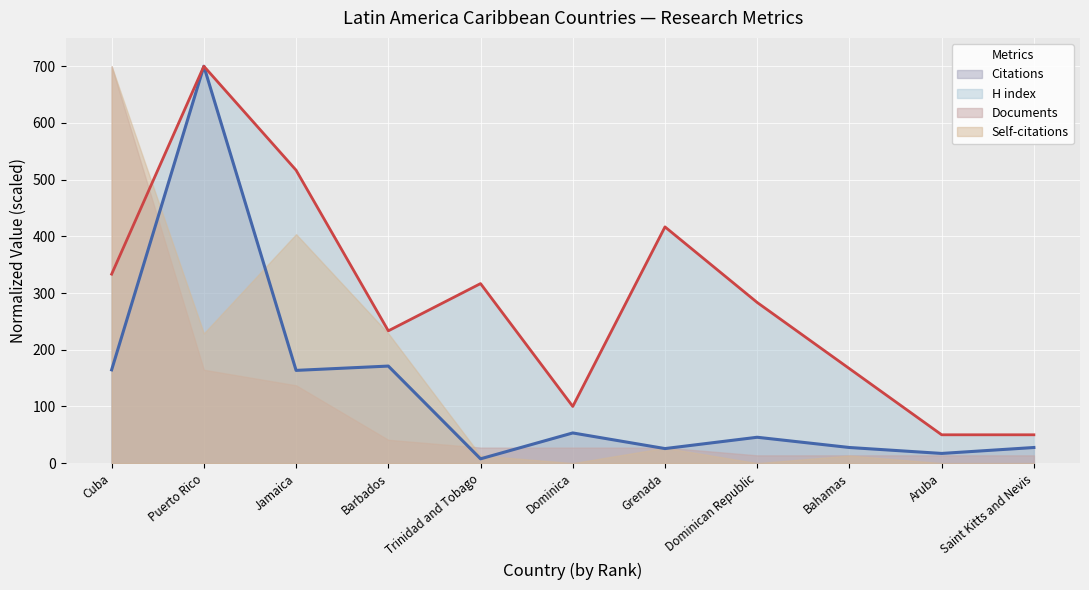

Is the value of Citations at Puerto Rico greater than the value of H index at Barbados?

Yes